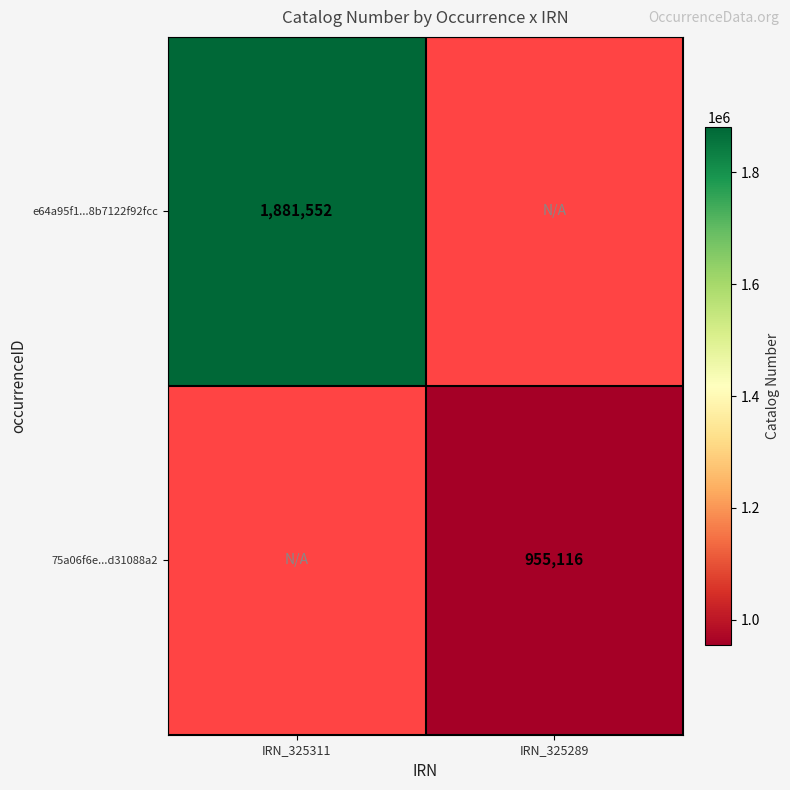

Is it true that e64a95f1...8b7122f92fcc equals 822150.0 at IRN_325311?

False